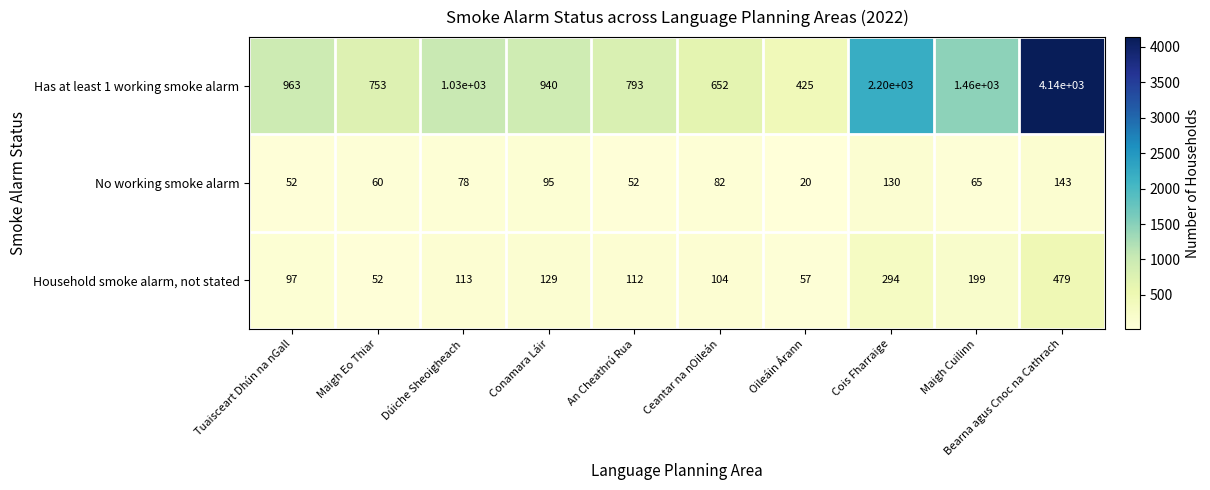

How many categories are shown in the chart?

10